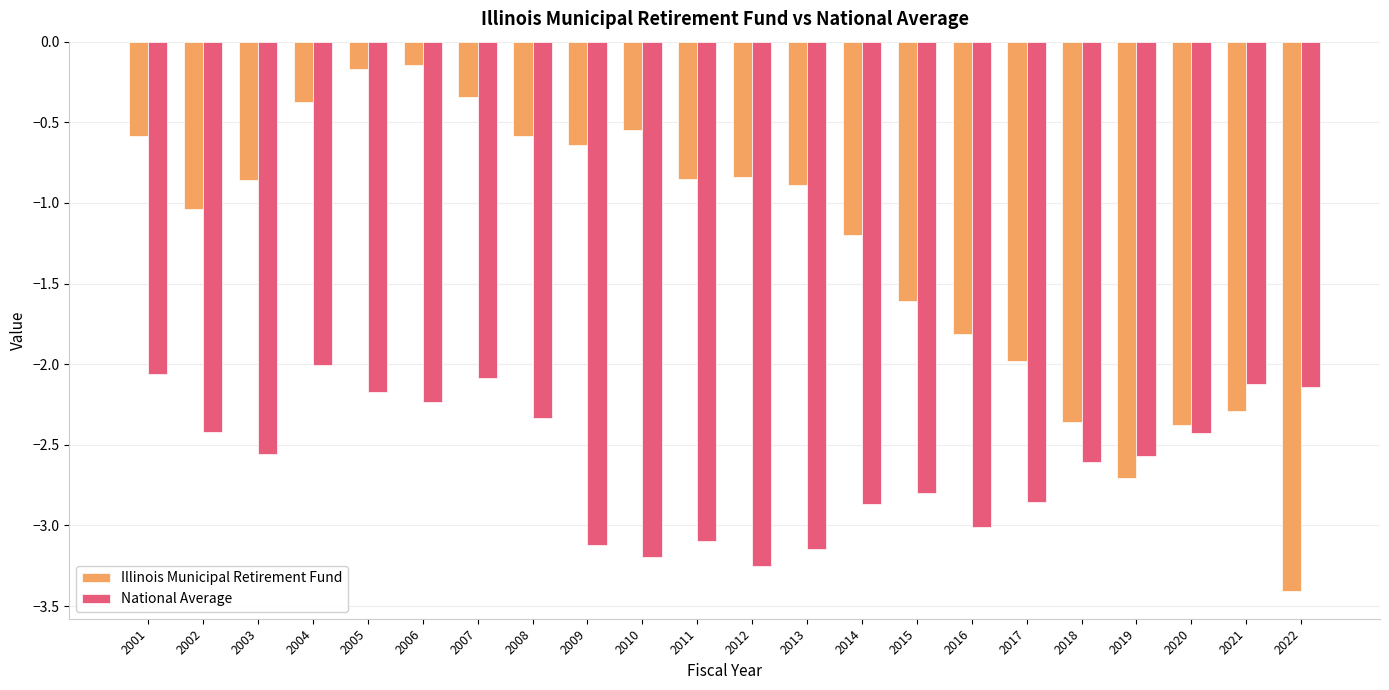

At 2015, list the series in order from smallest to largest.

National Average, Illinois Municipal Retirement Fund